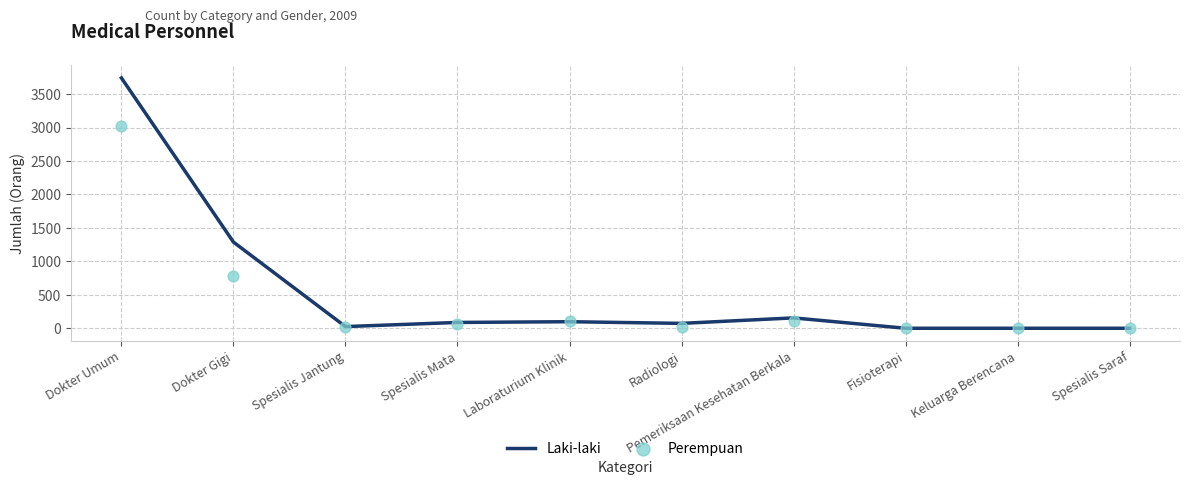

Is the value of Laki-laki at Dokter Gigi greater than the value of Perempuan at Radiologi?

Yes